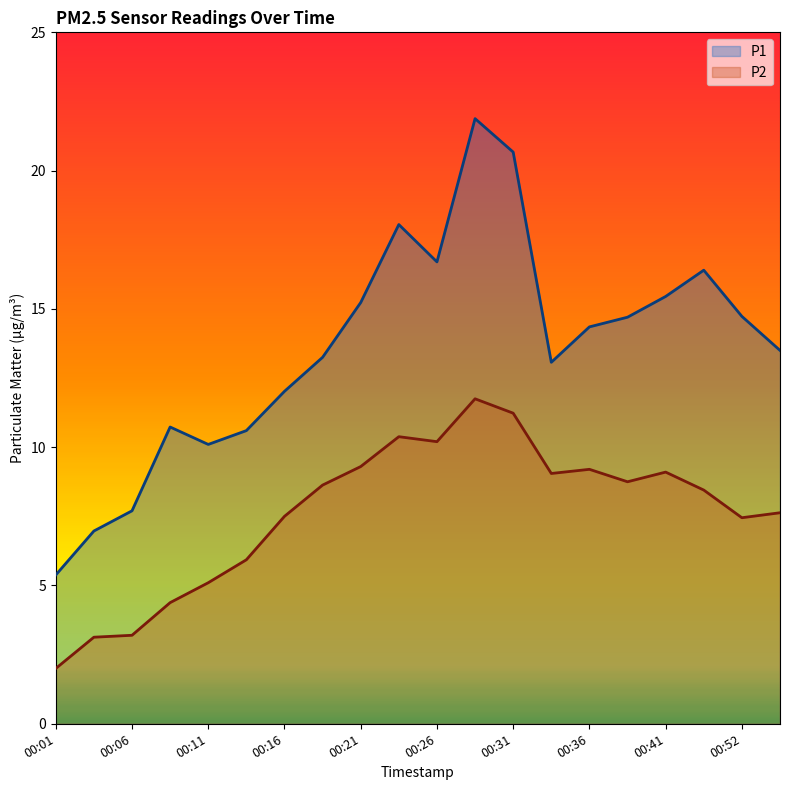

Between 00:11 and 00:52, which is larger?

00:52